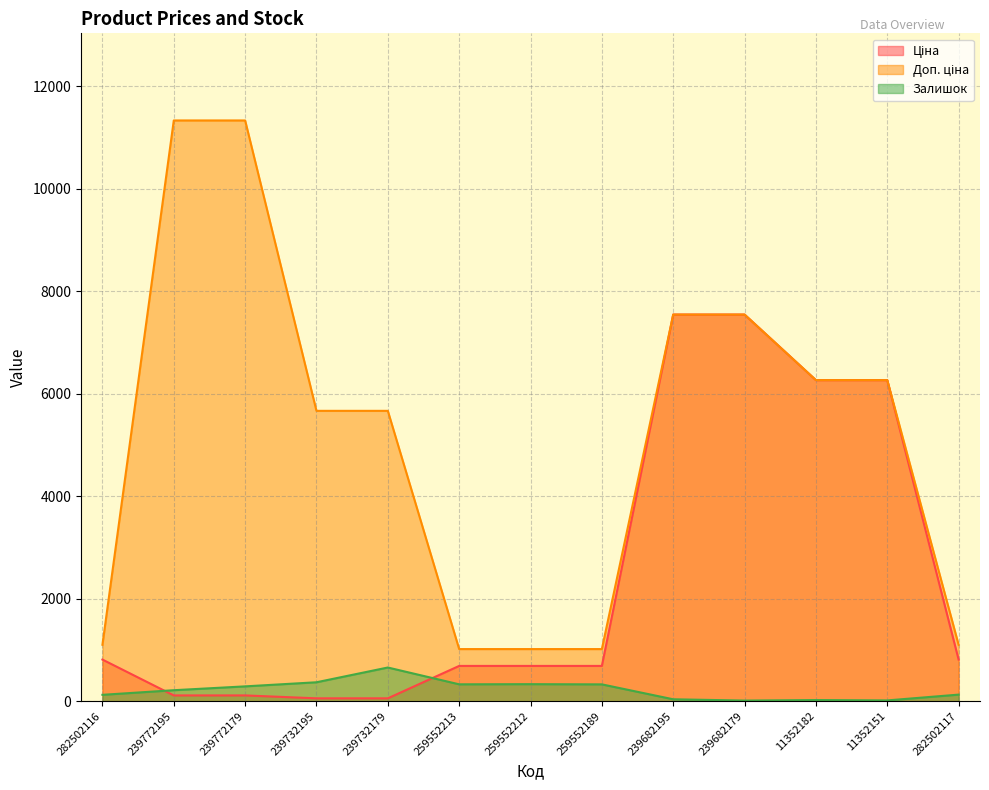

How many values in the Залишок series exceed 215?

6